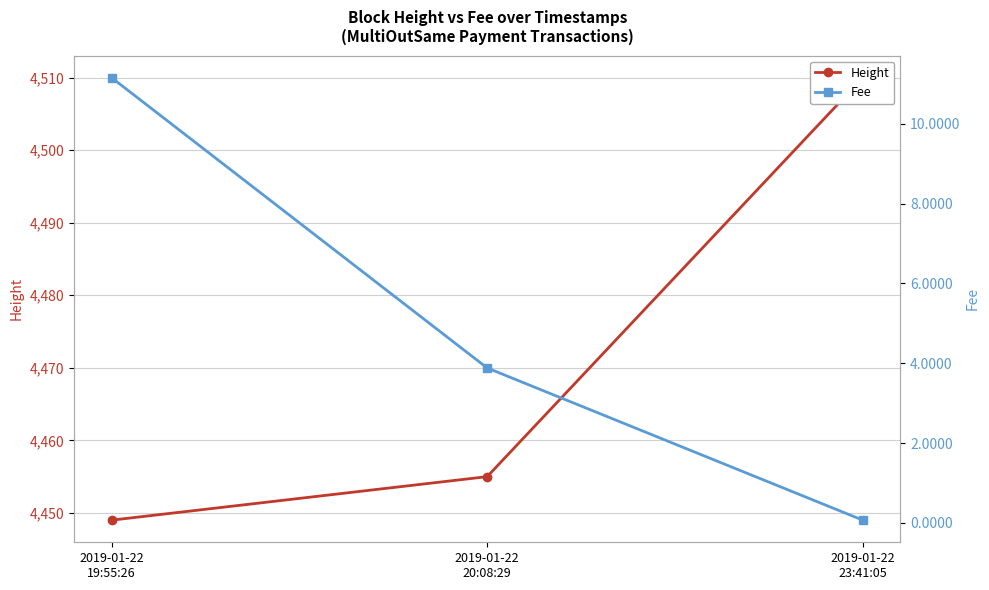

What are all the series names shown in the legend?

Height, Fee